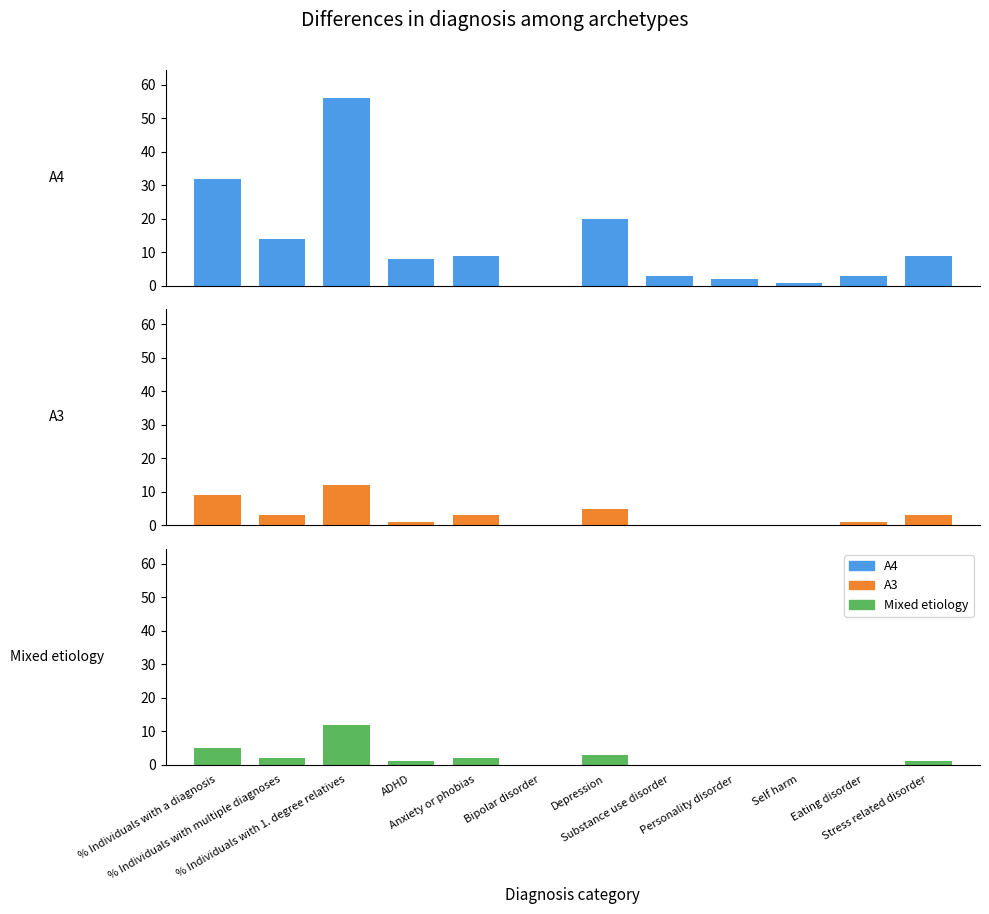

What is the label of the 10th bar from the left?

Self harm